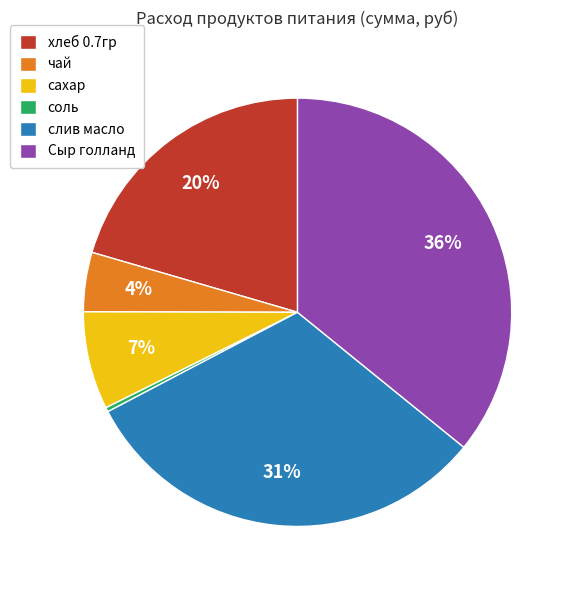

To the nearest percent, what portion does хлеб 0.7гр represent?

20%